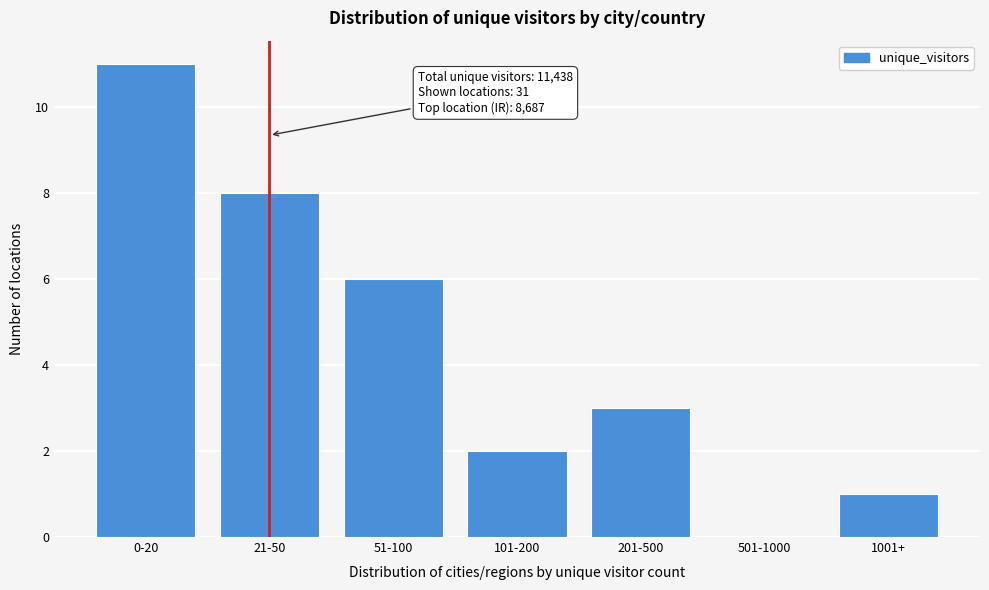

Reading left to right, list all the values displayed in this chart.

0-20=11	21-50=8	51-100=6	101-200=2	201-500=3	501-1000=0	1001+=1